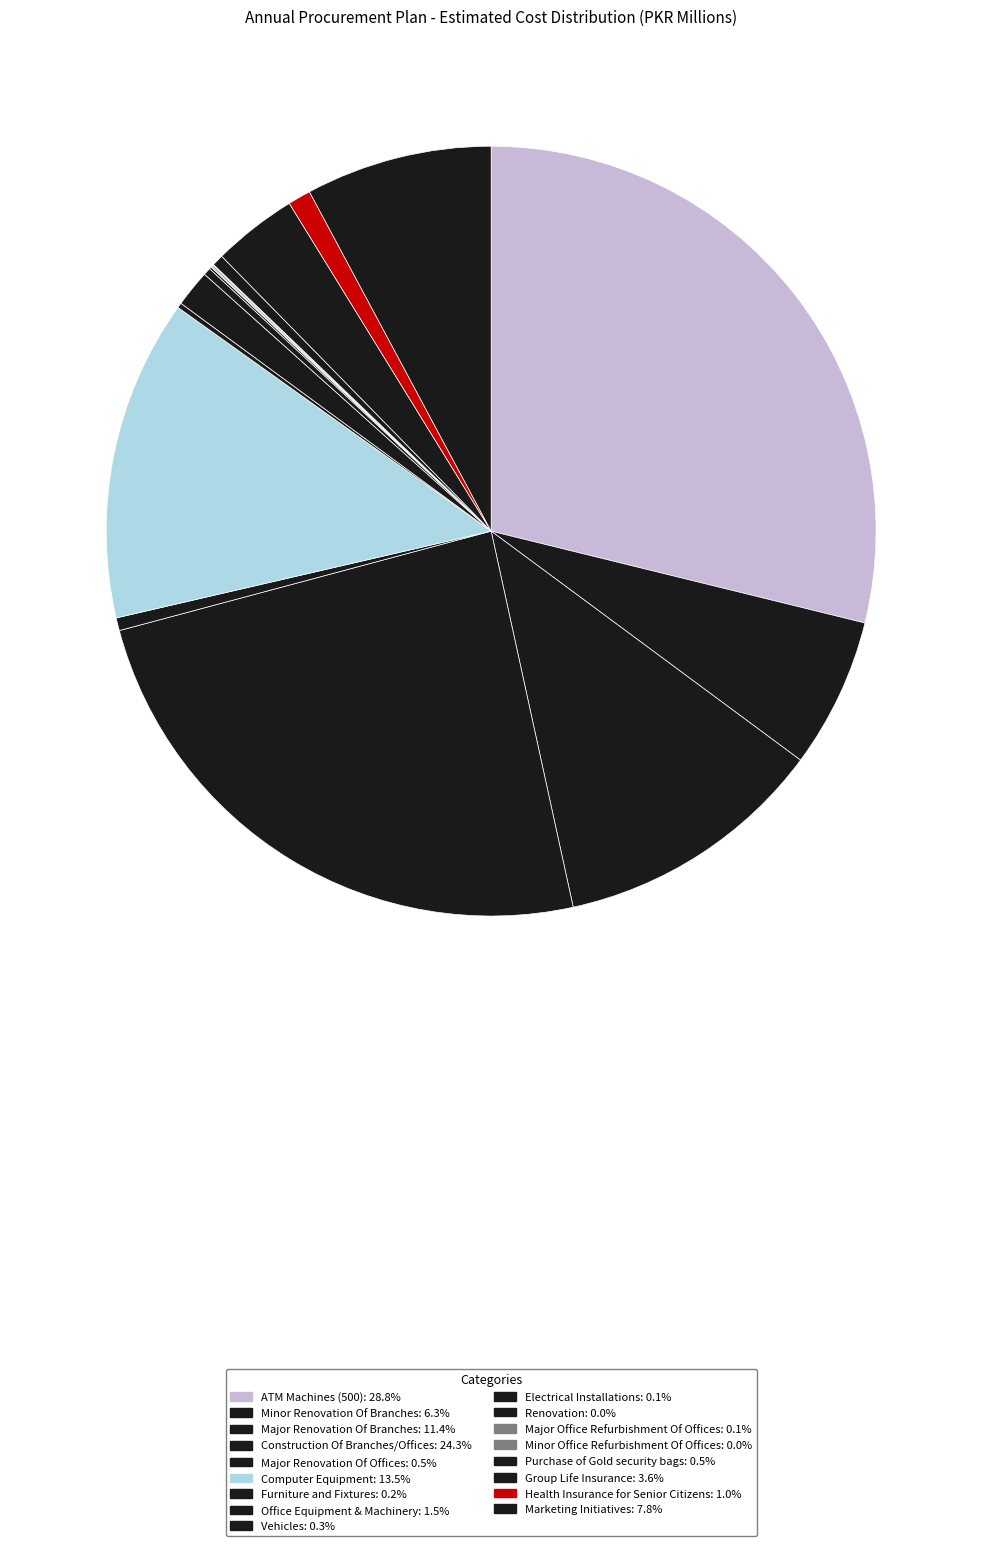

The Furniture and Fixtures slice represents 1% of the pie. True or false?

False